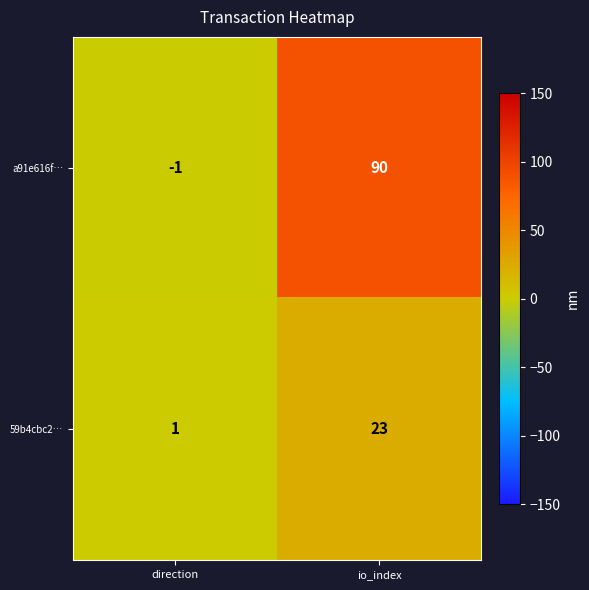

Reading left to right, list all the values displayed in this chart.

a91e616f…: direction=-1	io_index=90
59b4cbc2…: direction=1	io_index=23